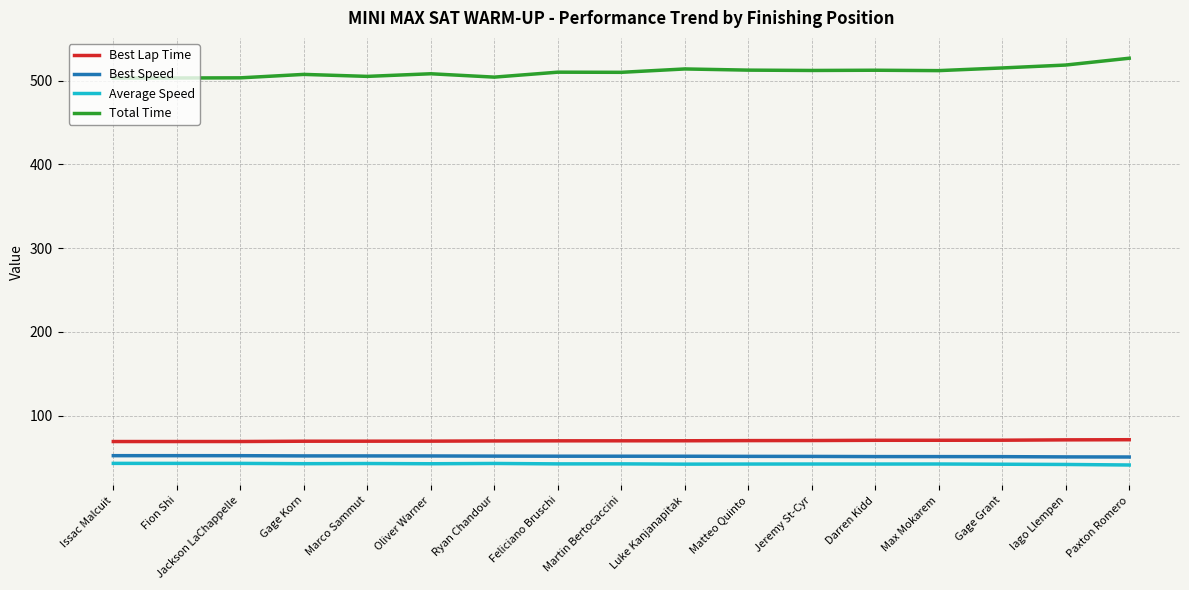

True or false: Total Time and Best Lap Time cross at least once.

False